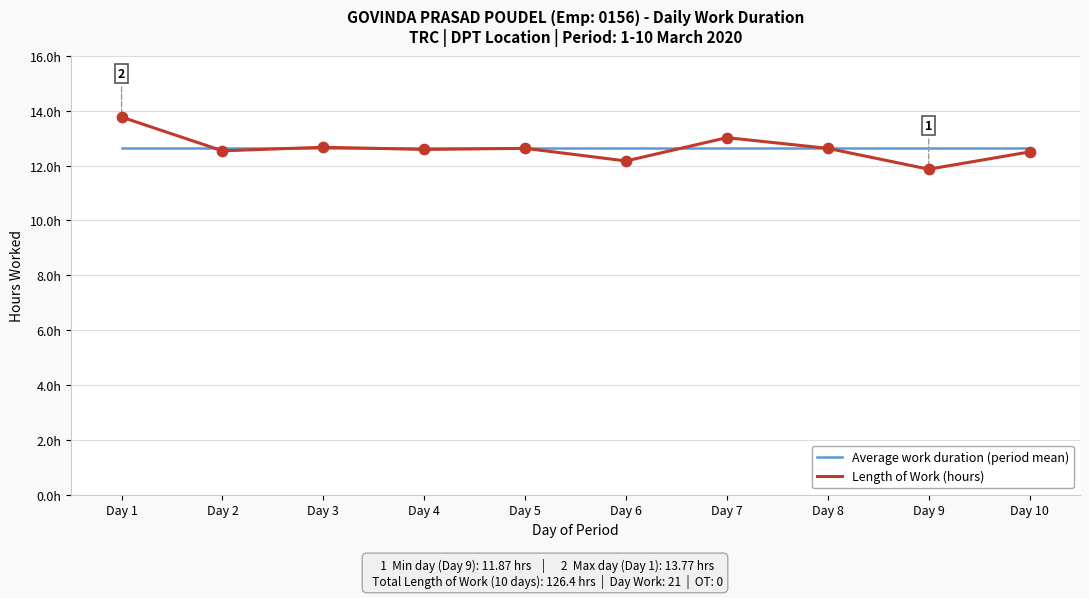

What is the total value across all series at Day 4?

25.2